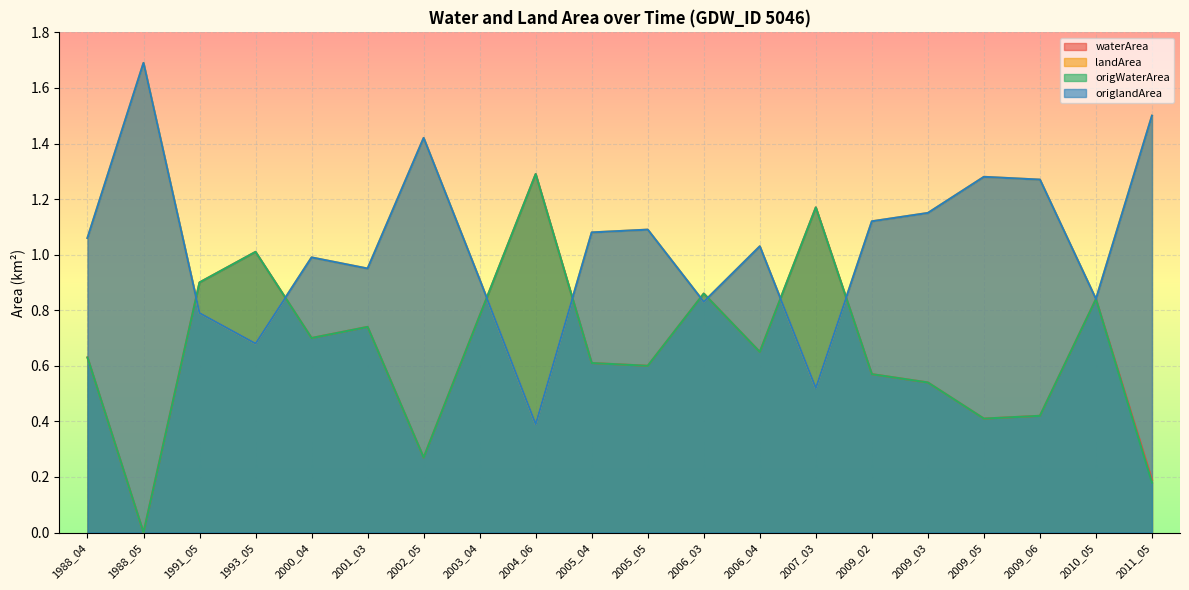

What is the total value across all series at 1988_05?

3.4